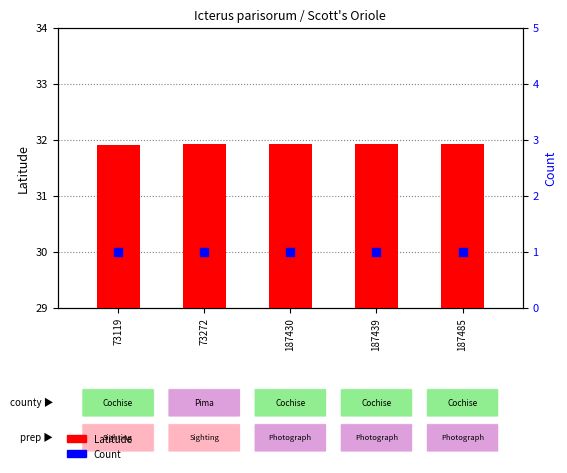

Which series has the largest Y range (max minus min)?

Latitude